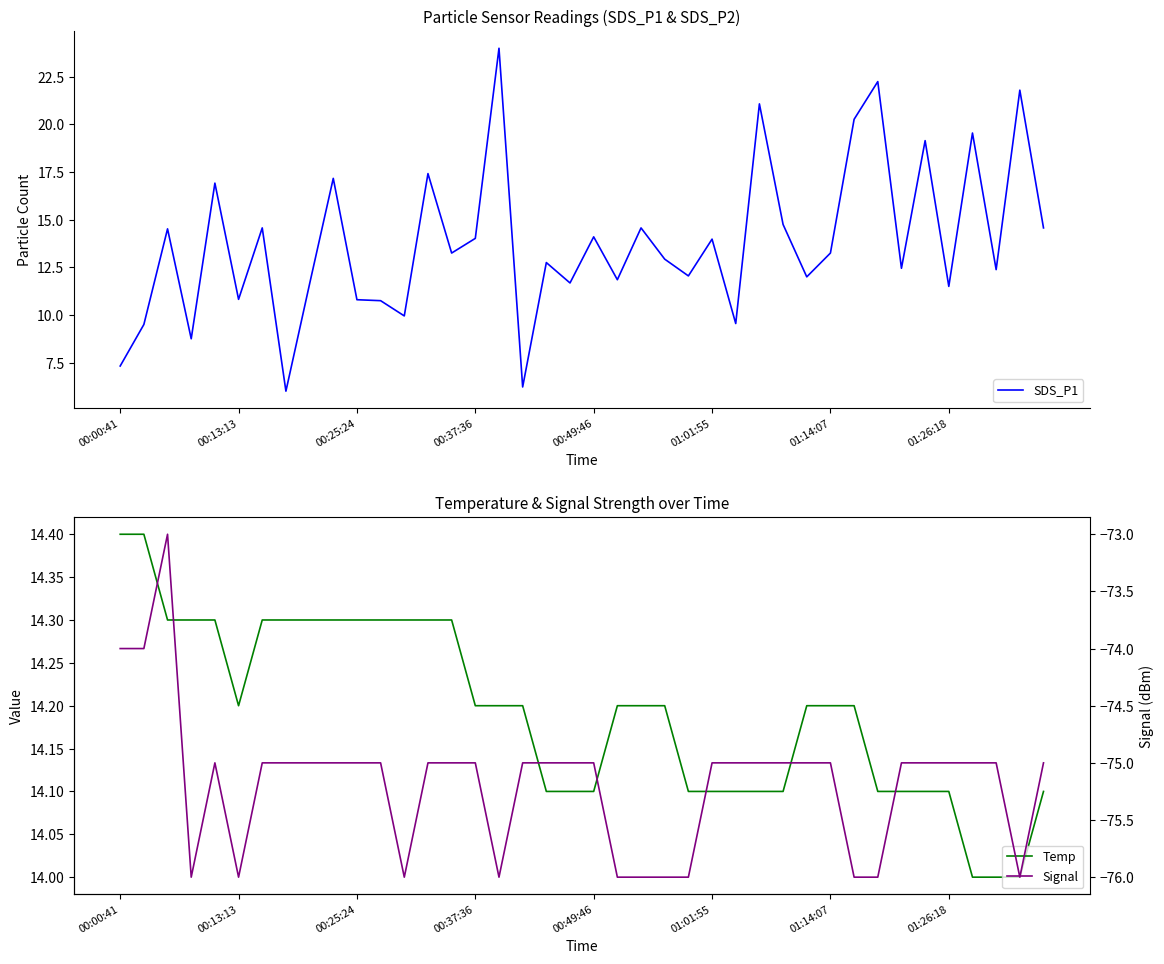

How many categories are shown in the chart?

40